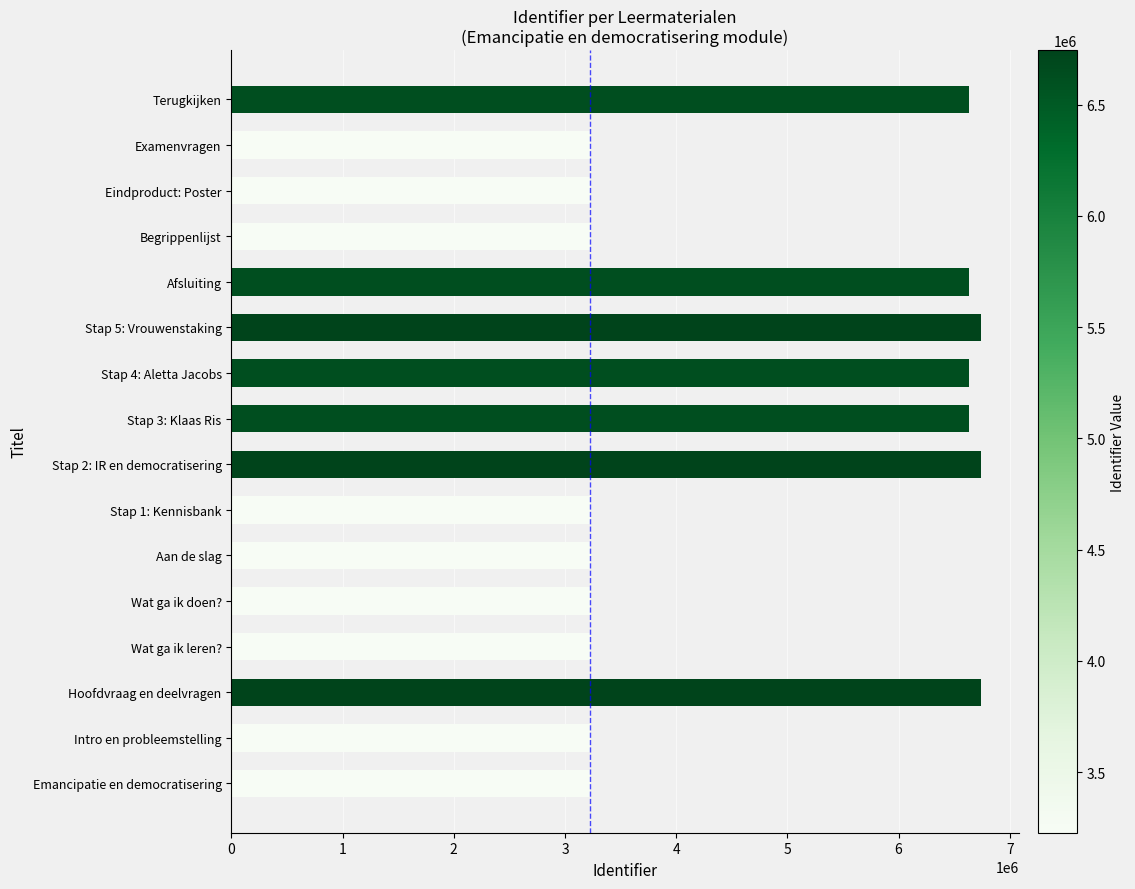

What is the smallest value displayed?

3227597